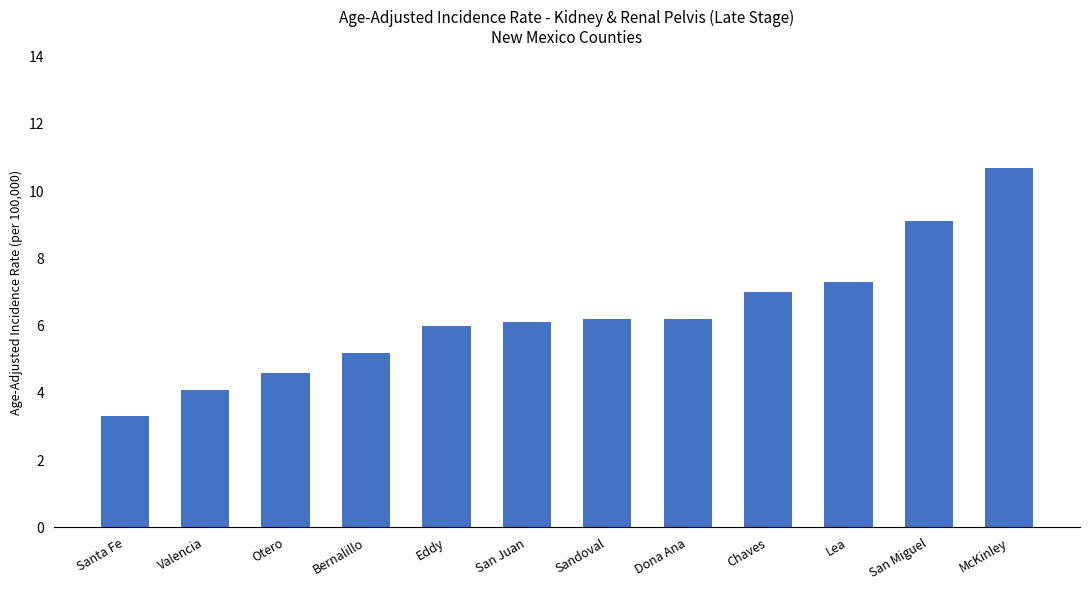

What is the maximum value shown in the chart?

10.7